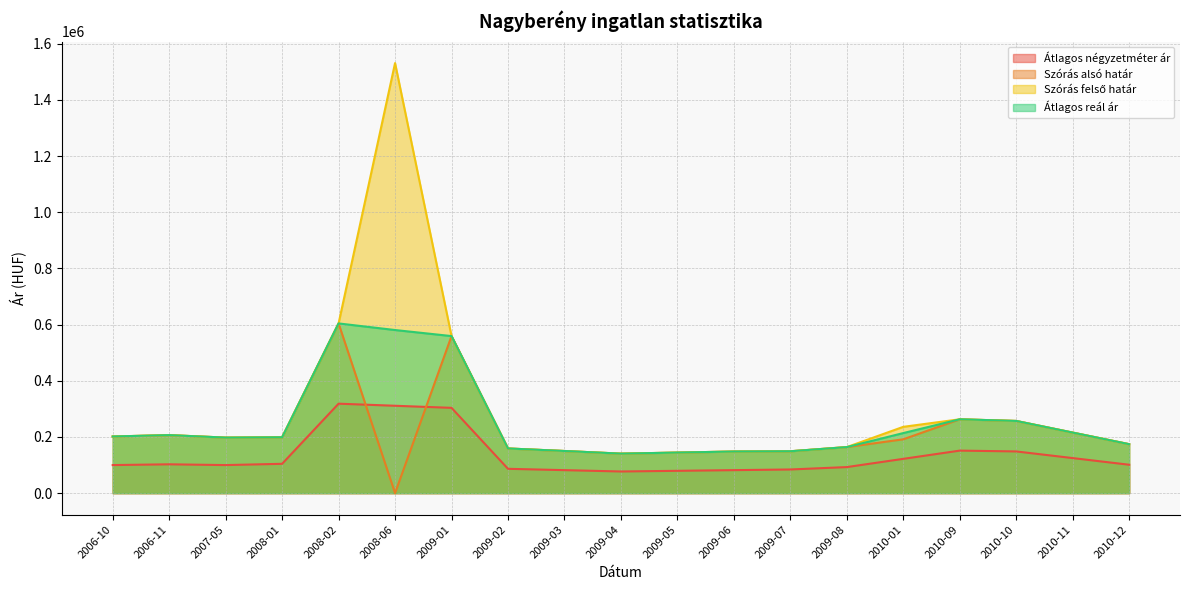

The value of Átlagos négyzetméter ár at 2010-12 is 56688. True or false?

False